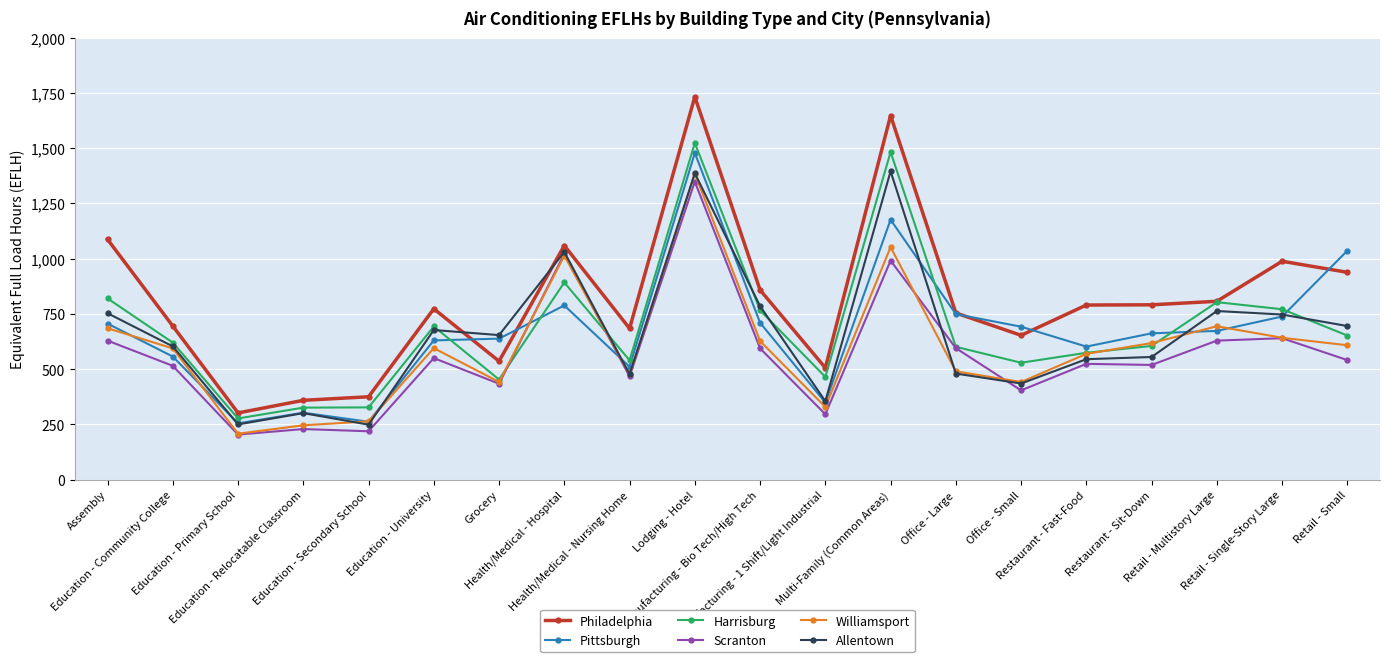

What is the smallest value displayed?

204